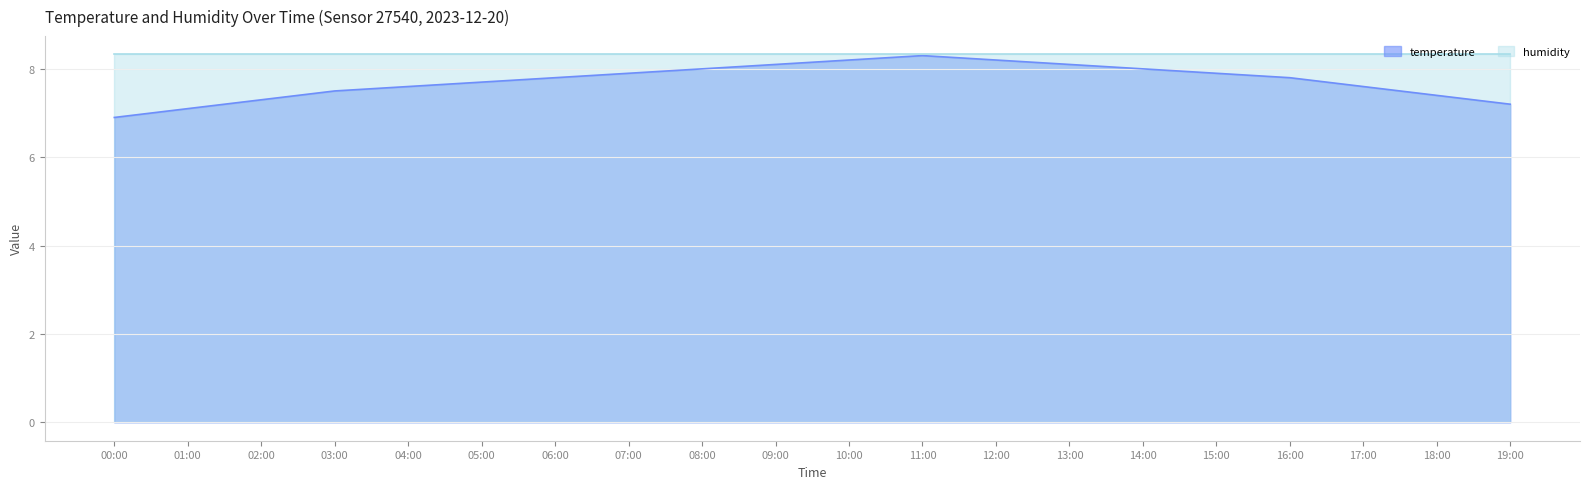

What position from the right is 09:00?

11